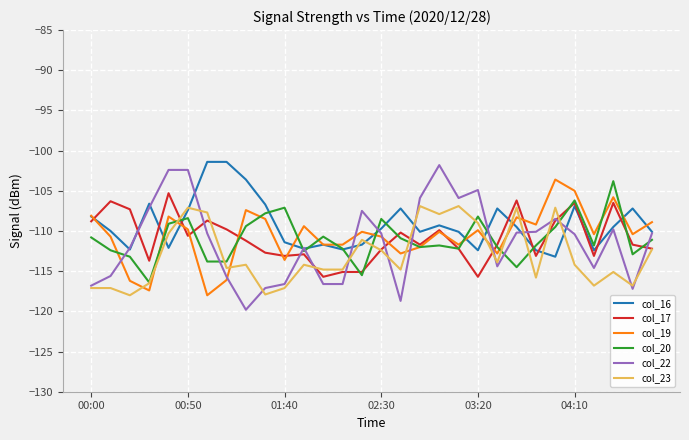

After their last crossing, which series has the higher values: col_19 or col_23?

col_19